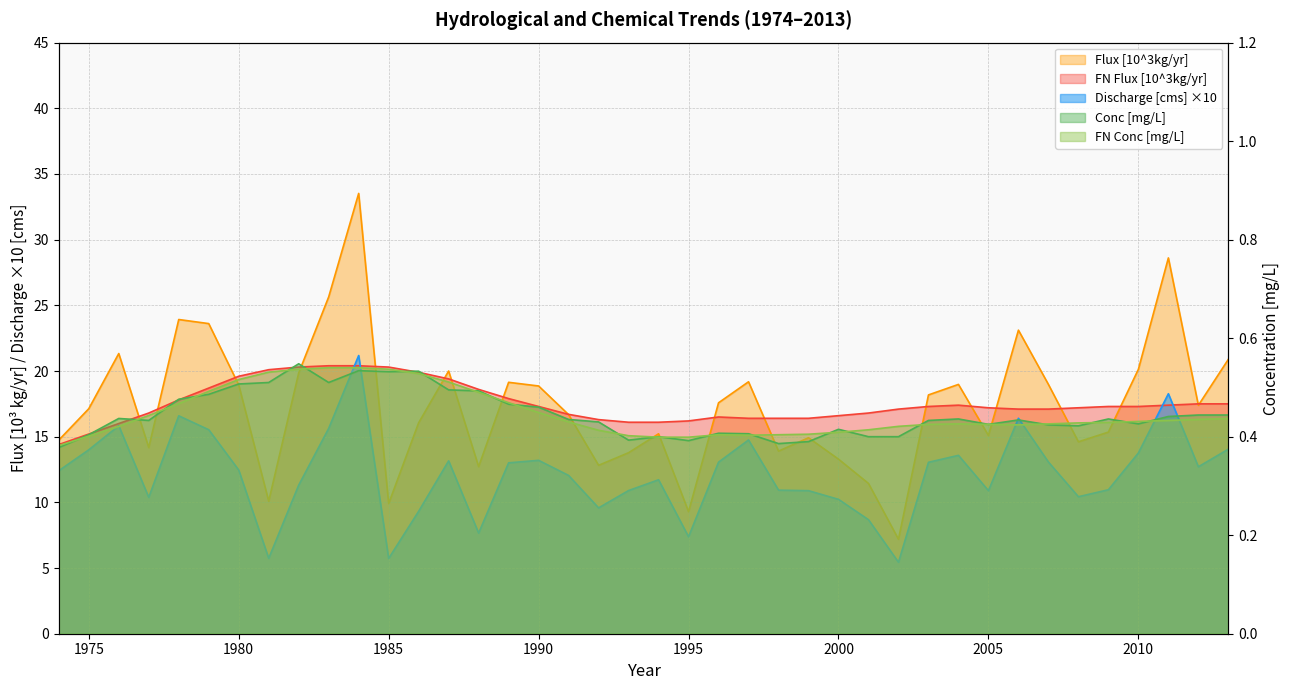

The Conc [mg/L] series shows 0.7 at 1989. True or false?

False